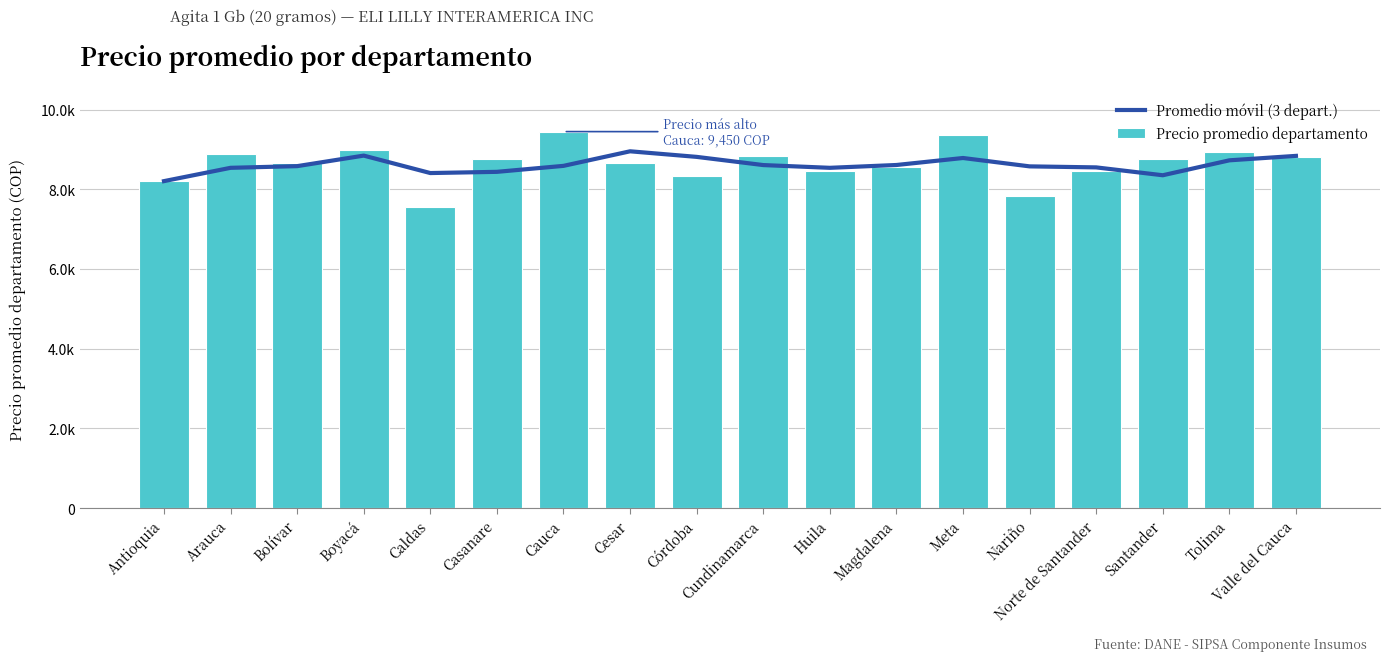

Reading left to right, transcribe all the data shown in this chart.

Promedio móvil (3 depart.): 8206.5	8540.8	8582.7	8847.2	8409.4	8439.8	8589.8	8955.4	8815.3	8609.7	8540.7	8611.5	8787.1	8577.0	8551.5	8354.1	8728.8	8840.3
Precio promedio departamento: 8206.5	8875.0	8666.7	9000.0	7561.5	8757.9	9450.0	8658.3	8337.5	8833.3	8451.3	8550.0	9360.0	7821.1	8473.3	8767.9	8945.2	8808.0